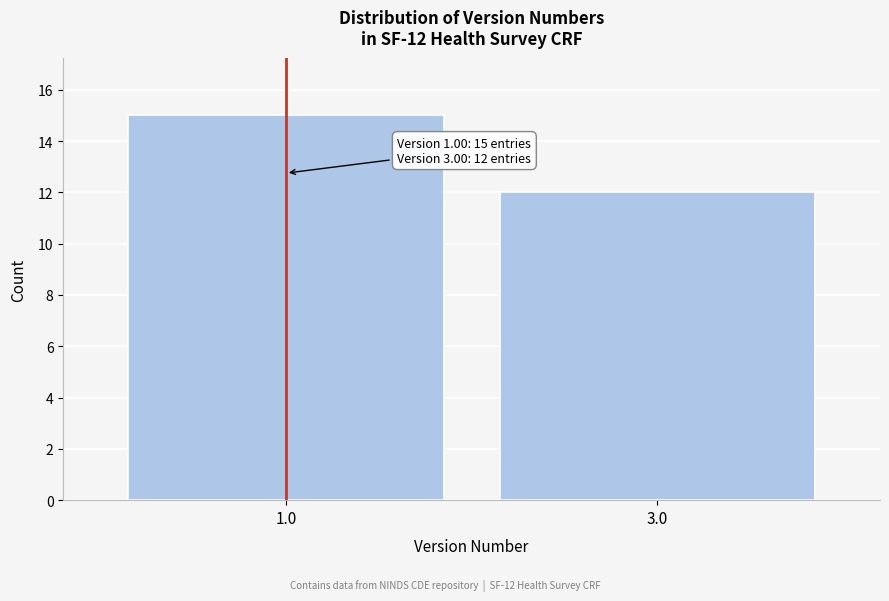

Reading left to right, extract all data points from this chart.

15	12